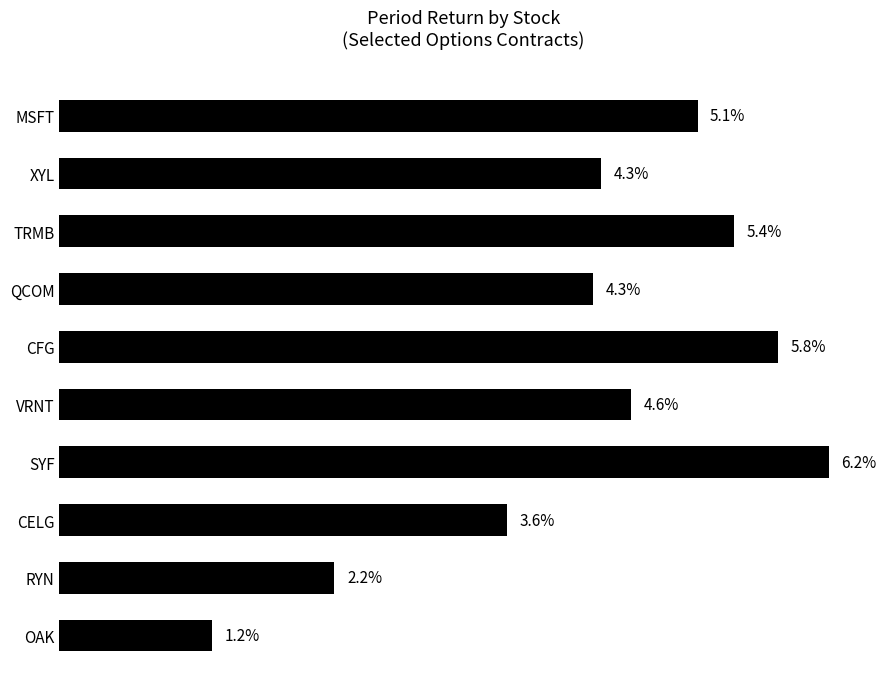

Are the bars horizontal?

Yes